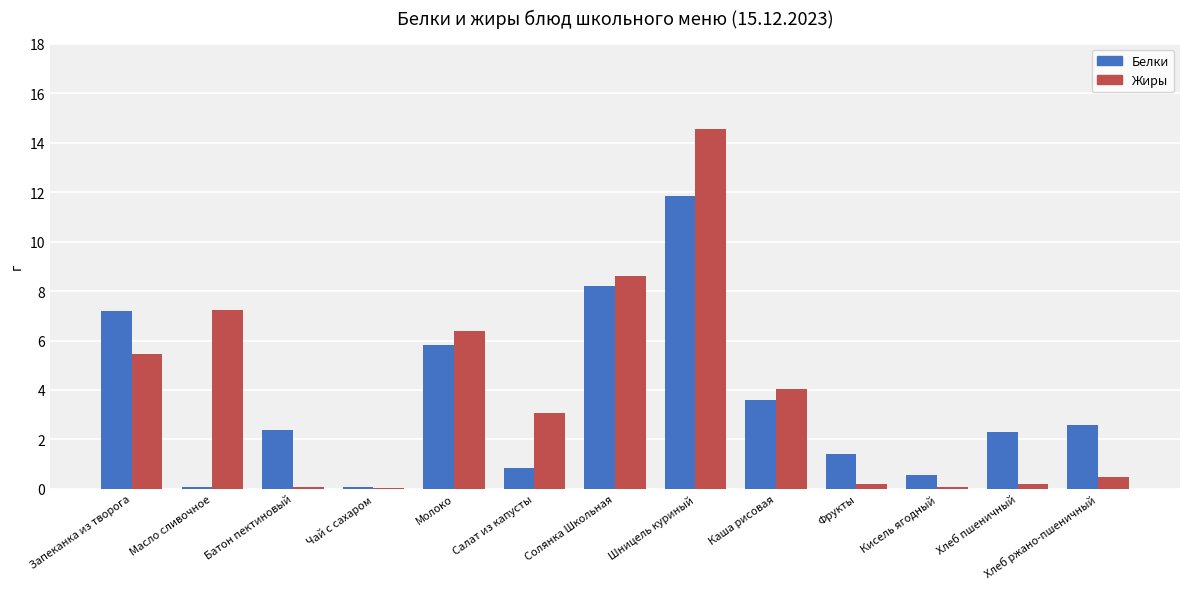

Between Чай с сахаром and Хлеб ржано-пшеничный, which series saw the biggest shift?

Белки